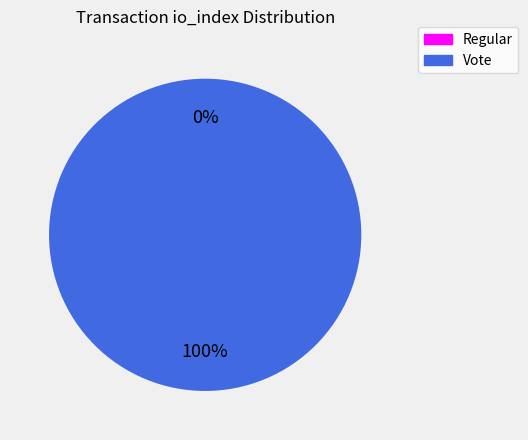

Which slice is the largest?

tx_type: Vote